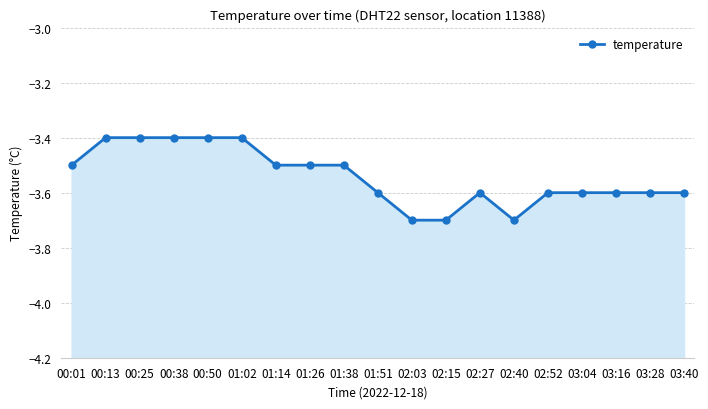

Reading right to left, extract all data points from this chart.

-3.6	-3.6	-3.6	-3.6	-3.6	-3.7	-3.6	-3.7	-3.7	-3.6	-3.5	-3.5	-3.5	-3.4	-3.4	-3.4	-3.4	-3.4	-3.5